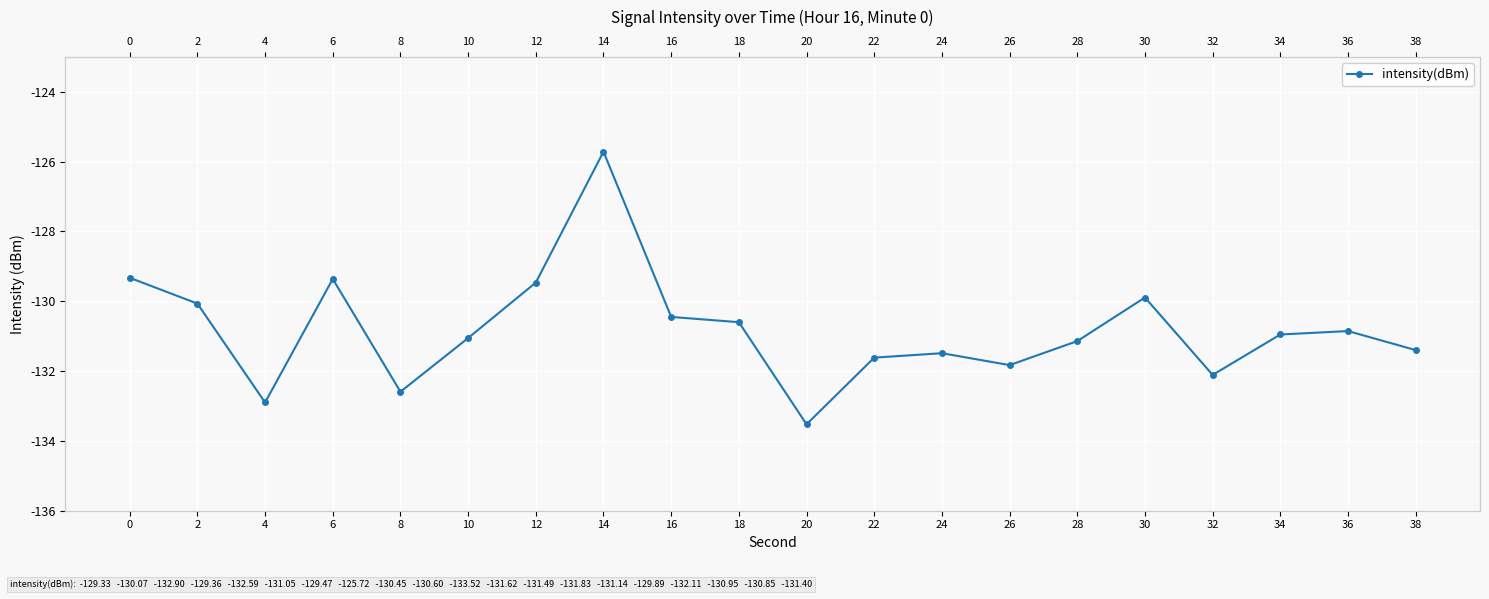

How many points are higher than both their immediate neighbors (excluding endpoints)?

5